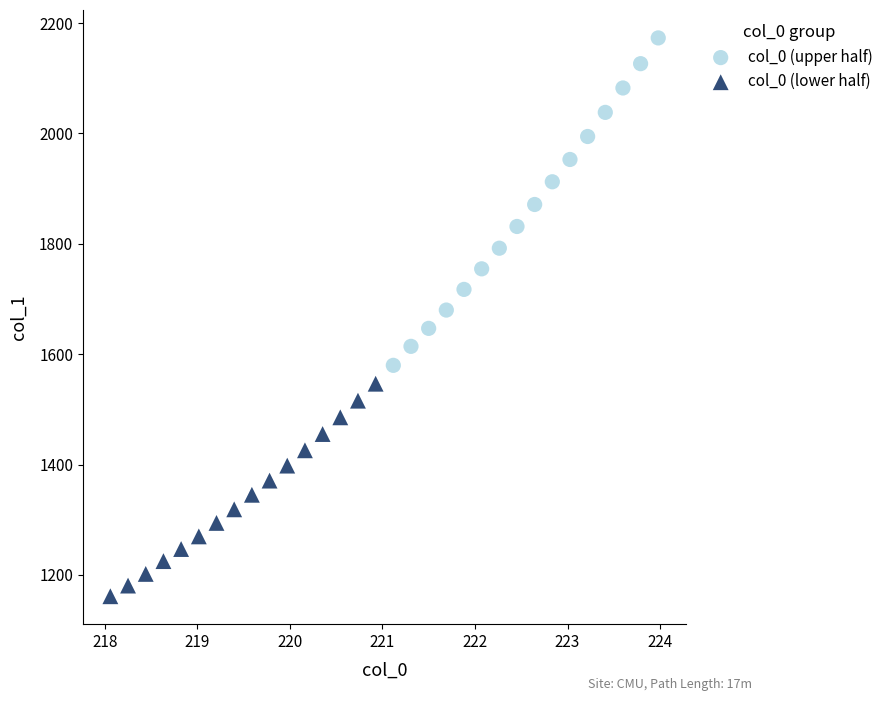

Which series reaches the maximum Y coordinate?

col_0 (upper half)